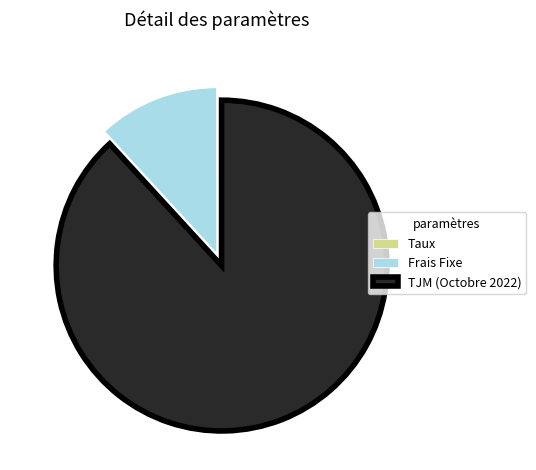

What is the largest slice in the pie chart?

TJM (Octobre 2022)